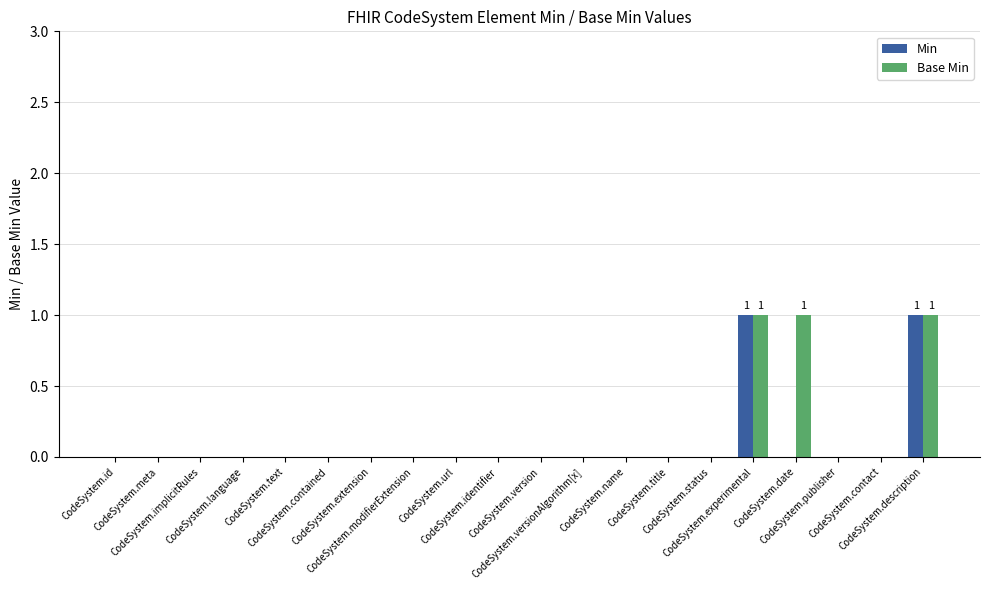

What is the label of the 10th bar from the left?

CodeSystem.identifier